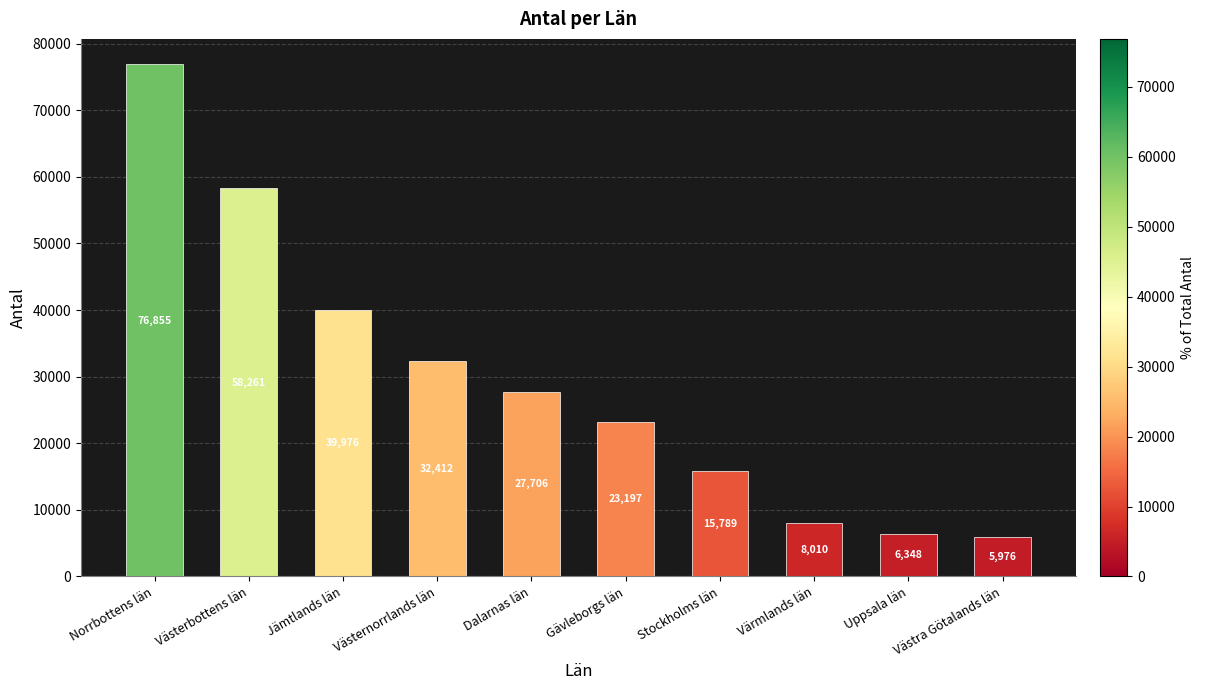

What is the sum of the values at Gävleborgs län and Uppsala län?

29545